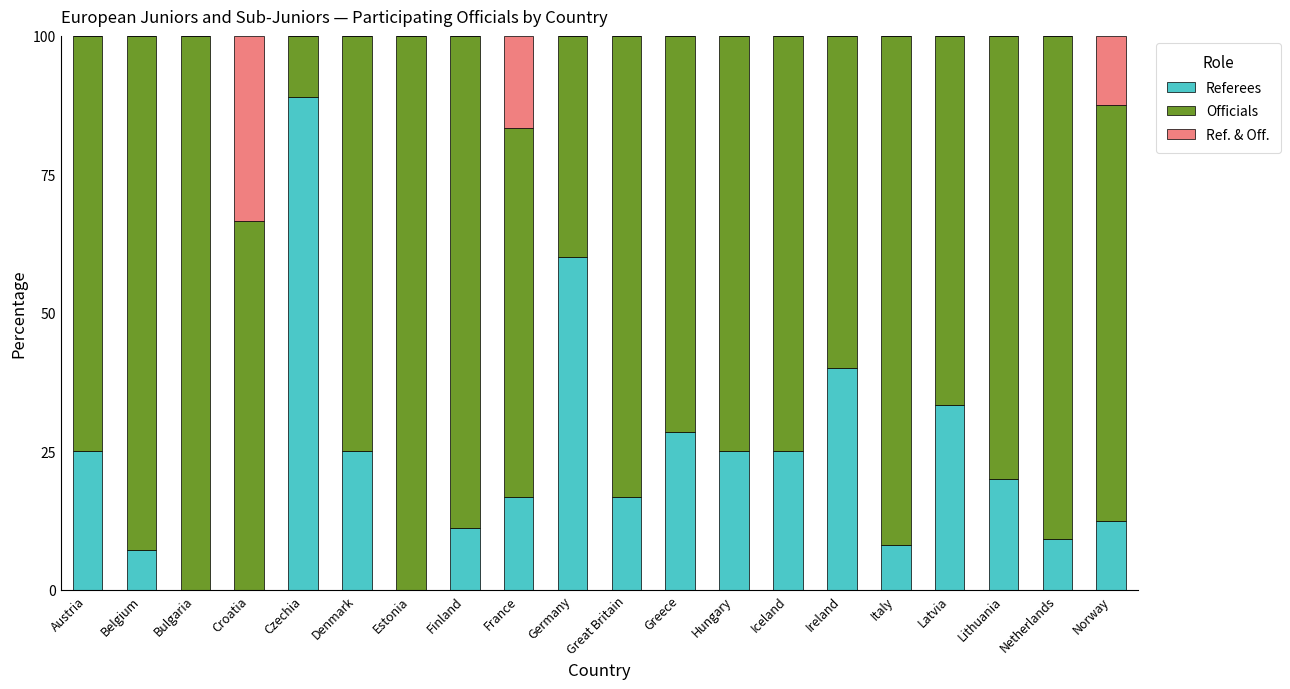

At which label does Referees reach its peak?

Czechia